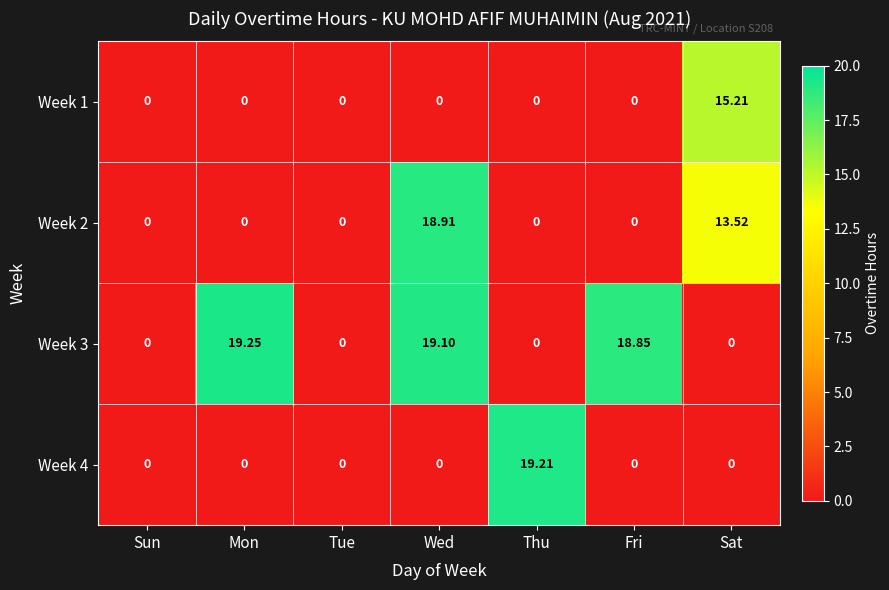

At which category is the sum across all series the highest?

Wed